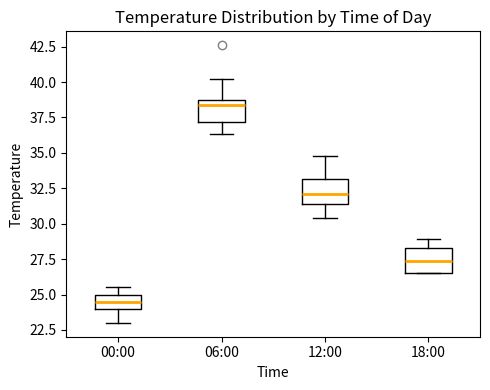

Reading left to right, transcribe this box plot: for each box, give where its median line is, the range the box spans, and where its two whiskers end, as read against the y-axis. The values are not printed on the chart, so give them approximately, as read against the axis.

00:00: median 24.5, box 24.0 to 25.0, whiskers 23.0 to 25.5
06:00: median 38.5 (just below the box's upper edge), box 37.0 to 38.5, whiskers 36.5 to 40.0
12:00: median 32.0, box 31.5 to 33.0, whiskers 30.5 to 35.0
18:00: median 27.5, box 26.5 to 28.5, whiskers 26.5 to 29.0